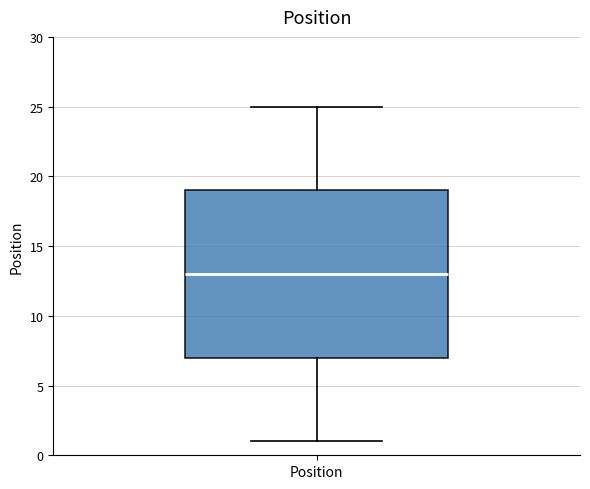

Read this box plot against the y-axis: the position of the median line, the range covered by the box, and the ends of both whiskers. The values are not printed on the chart, so give them approximately, as read against the axis.

median 13, box 7 to 19, whiskers 1 to 25